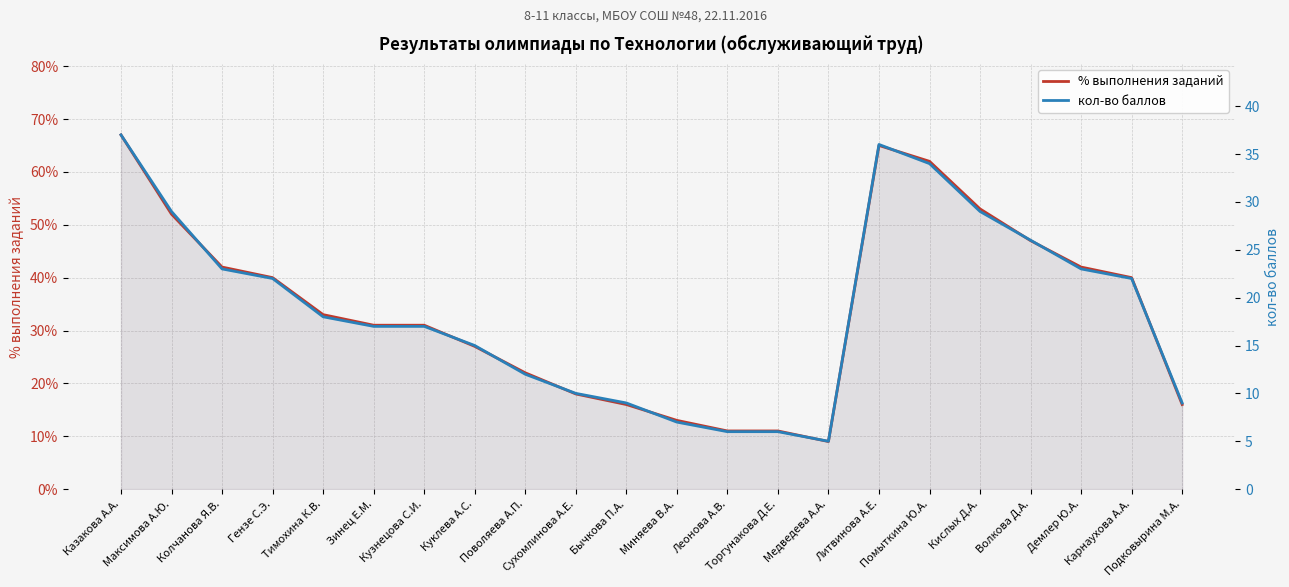

Is the value of кол-во баллов at Гензе С.Э. greater than the value of % выполнения заданий at Демлер Ю.А.?

No